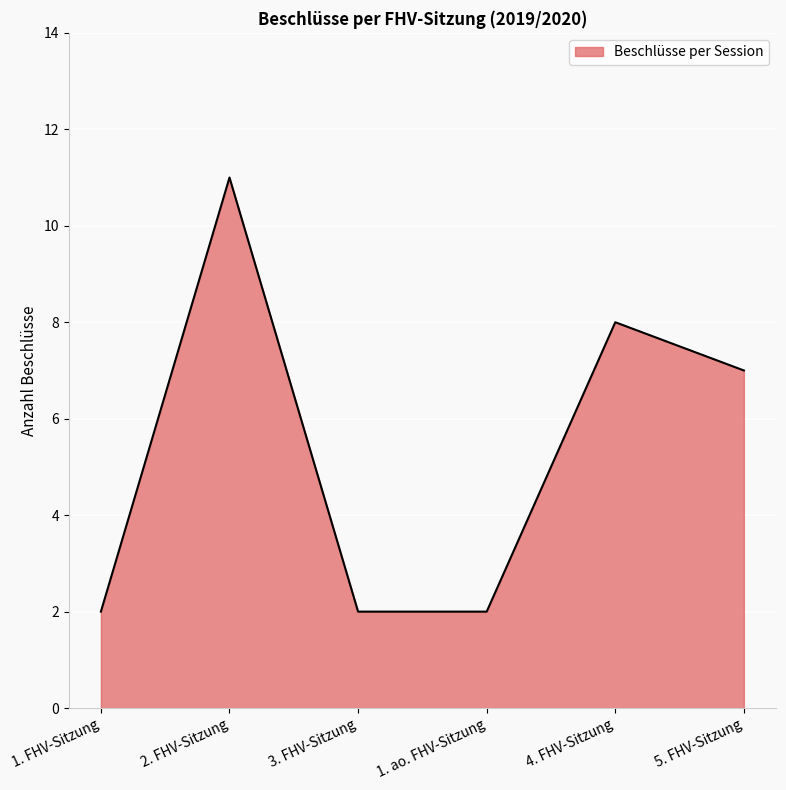

What is the change in value from 2. FHV-Sitzung to 3. FHV-Sitzung?

-9